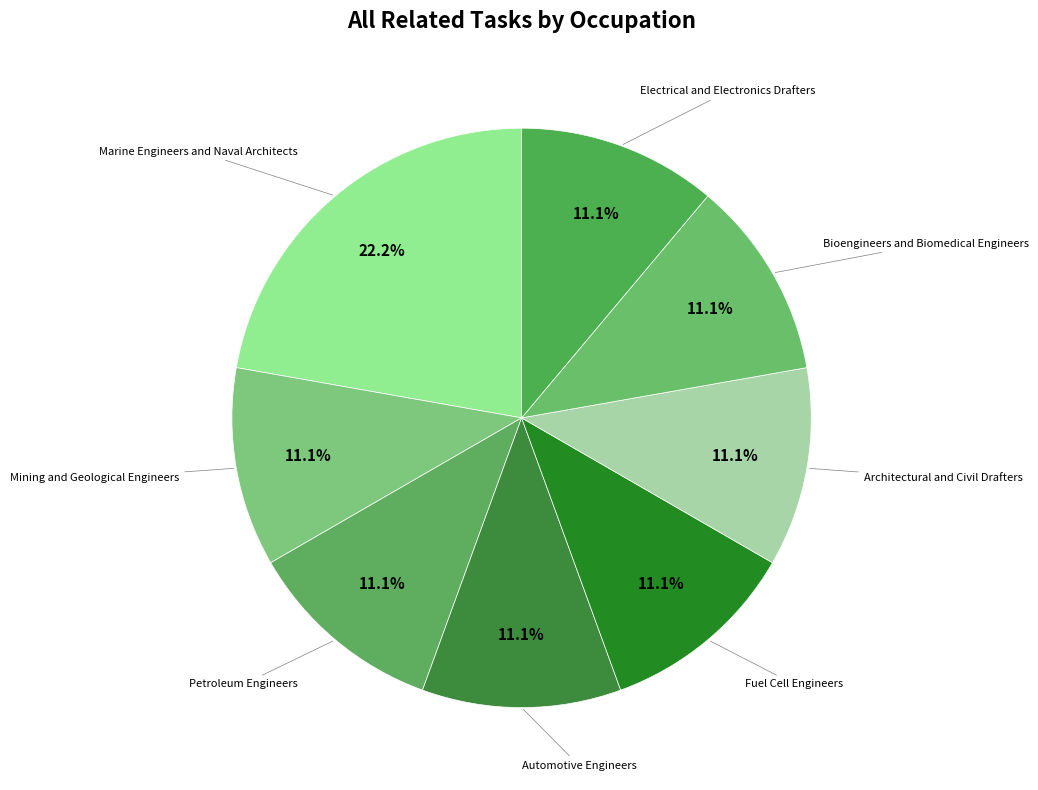

Is it true that Mining and Geological Engineers is 11% of the pie?

True